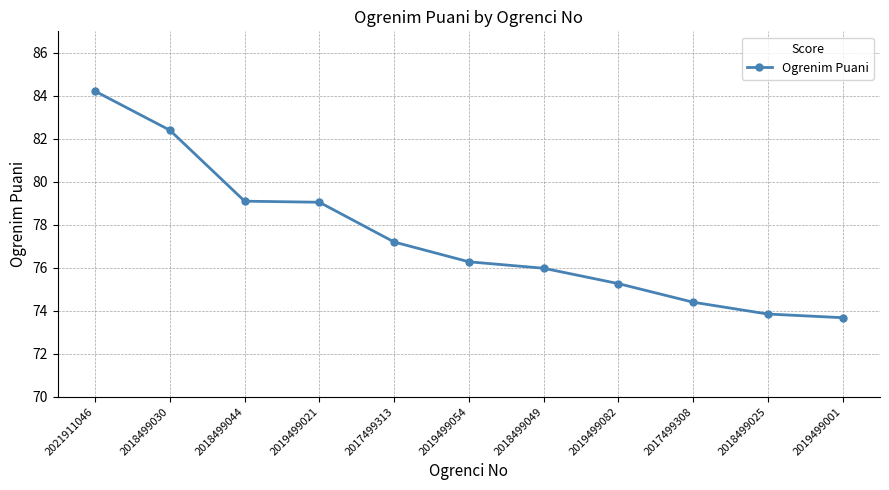

What is the difference between the maximum and second lowest values?

10.4